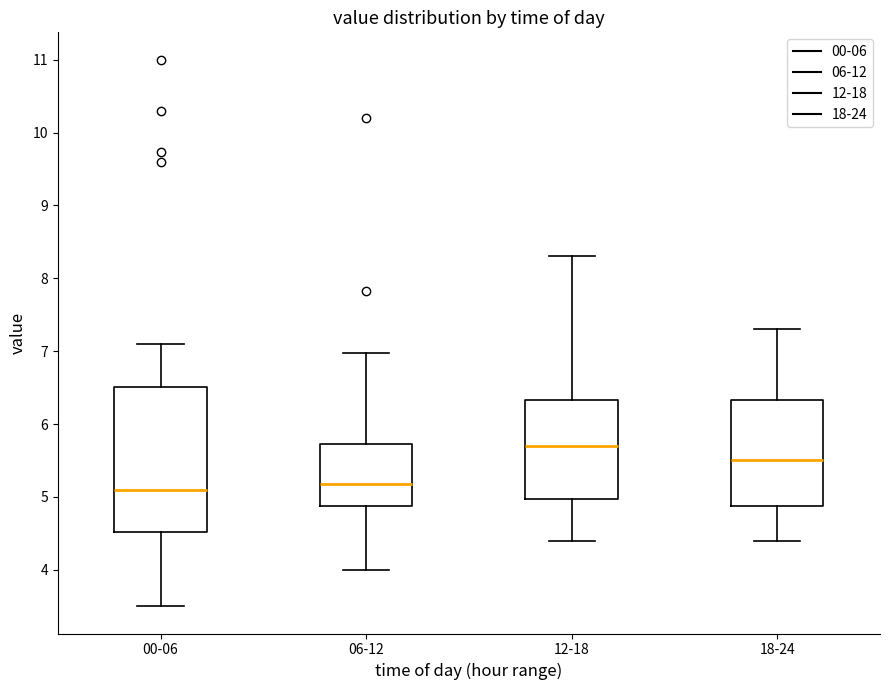

Reading left to right, read every box against the y-axis: the position of its median line, the range the box covers, and the ends of its whiskers. The values are not printed on the chart, so give them approximately, as read against the axis.

00-06: median 5.1, box 4.5 to 6.5, whiskers 3.5 to 7.1
06-12: median 5.2, box 4.9 to 5.7, whiskers 4.0 to 7.0
12-18: median 5.7, box 5.0 to 6.3, whiskers 4.4 to 8.3
18-24: median 5.5, box 4.9 to 6.3, whiskers 4.4 to 7.3